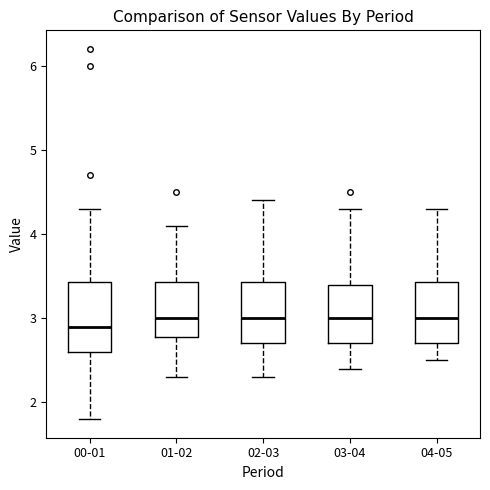

Reading left to right, transcribe this box plot: for each box, give where its median line is, the range the box spans, and where its two whiskers end, as read against the y-axis. The values are not printed on the chart, so give them approximately, as read against the axis.

00-01: median 2.9, box 2.6 to 3.4, whiskers 1.8 to 4.3
01-02: median 3.0, box 2.8 to 3.4, whiskers 2.3 to 4.1
02-03: median 3.0, box 2.7 to 3.4, whiskers 2.3 to 4.4
03-04: median 3.0, box 2.7 to 3.4, whiskers 2.4 to 4.3
04-05: median 3.0, box 2.7 to 3.4, whiskers 2.5 to 4.3